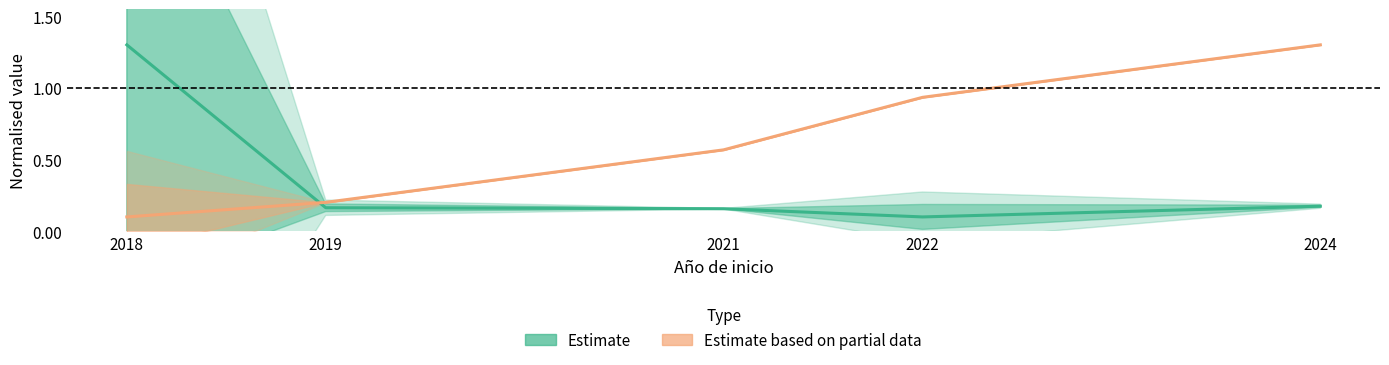

How many lines are shown in the chart?

2